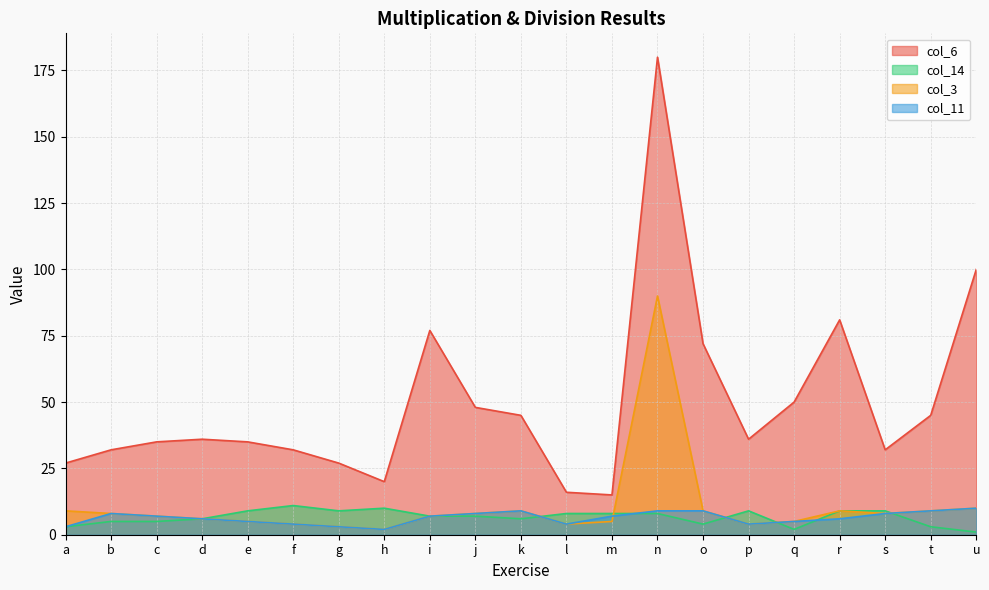

What is the value of the col_11 point at the 5th from the left?

5